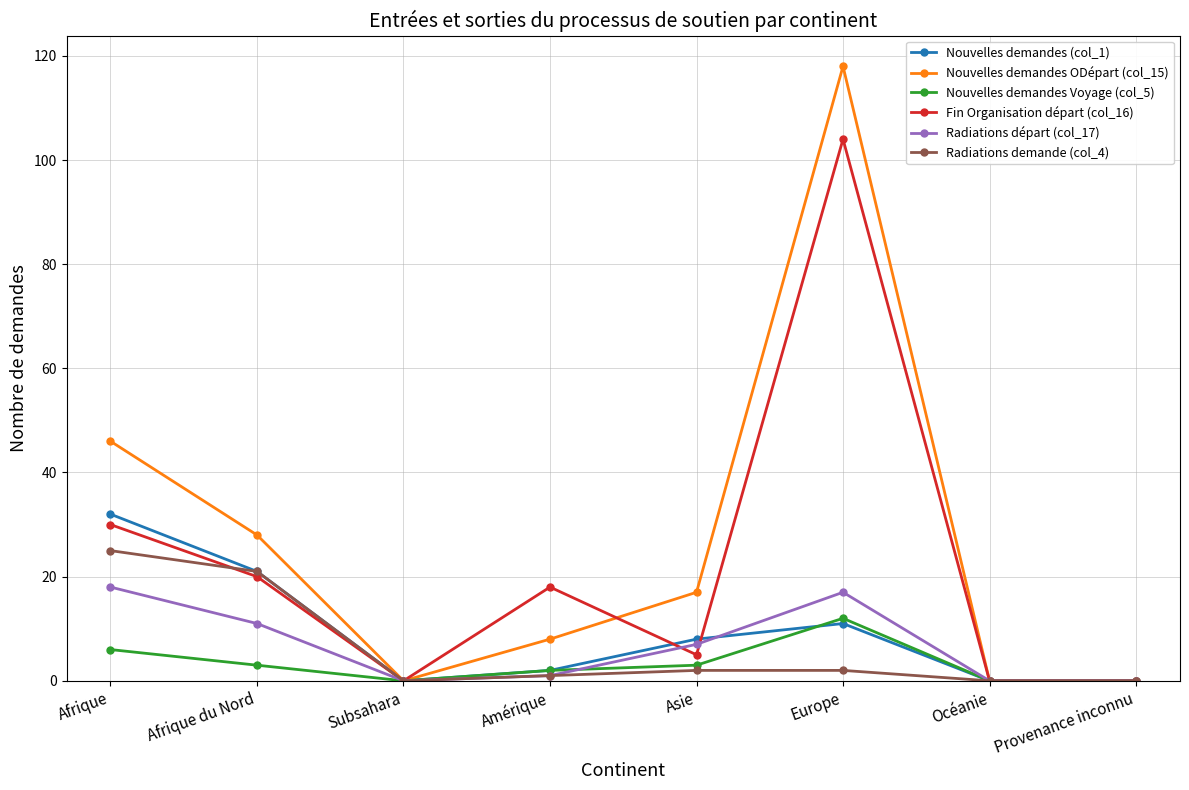

What are all the series names shown in the legend?

Nouvelles demandes (col_1), Nouvelles demandes ODépart (col_15), Nouvelles demandes Voyage (col_5), Fin Organisation départ (col_16), Radiations départ (col_17), Radiations demande (col_4)